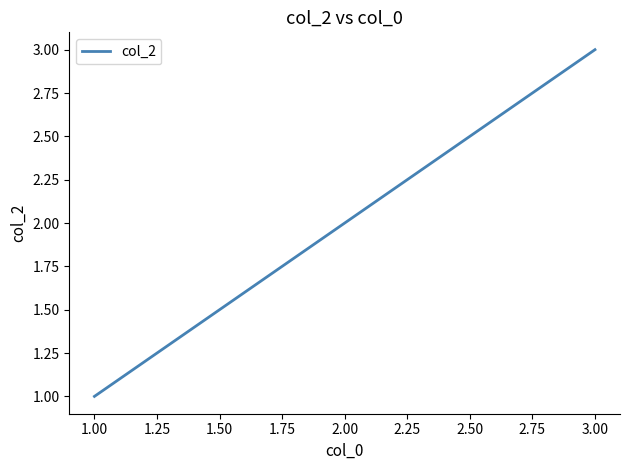

What is the greatest value displayed?

3